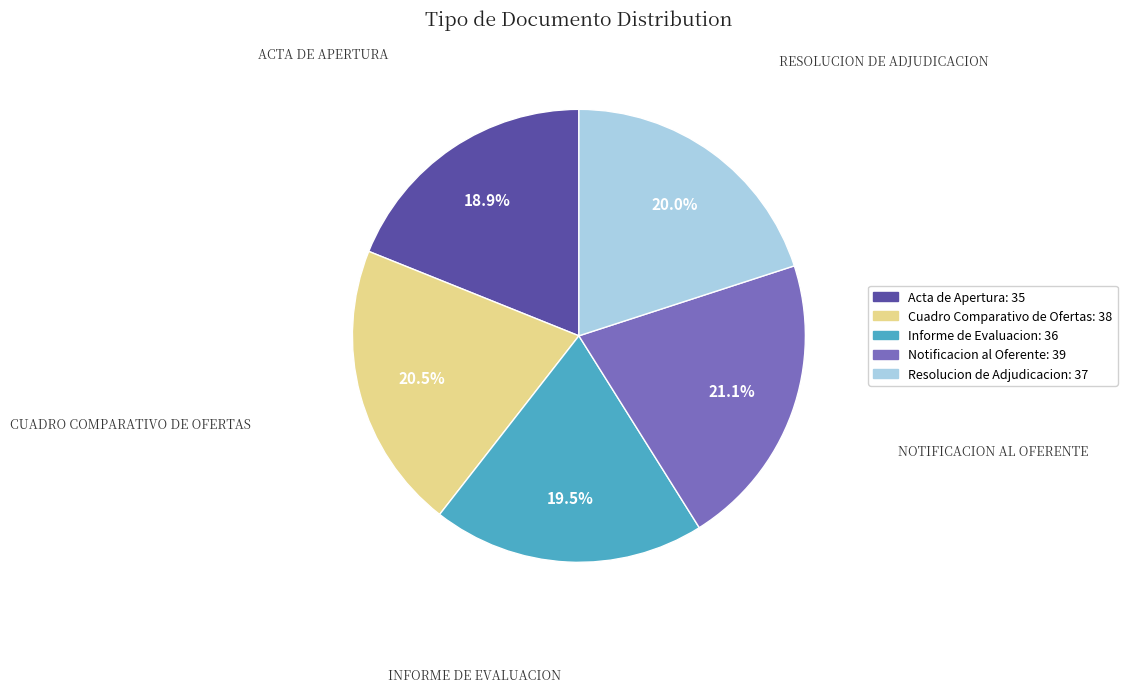

Approximately how many times larger is the value at Cuadro Comparativo de Ofertas compared to Informe de Evaluacion?

1.1